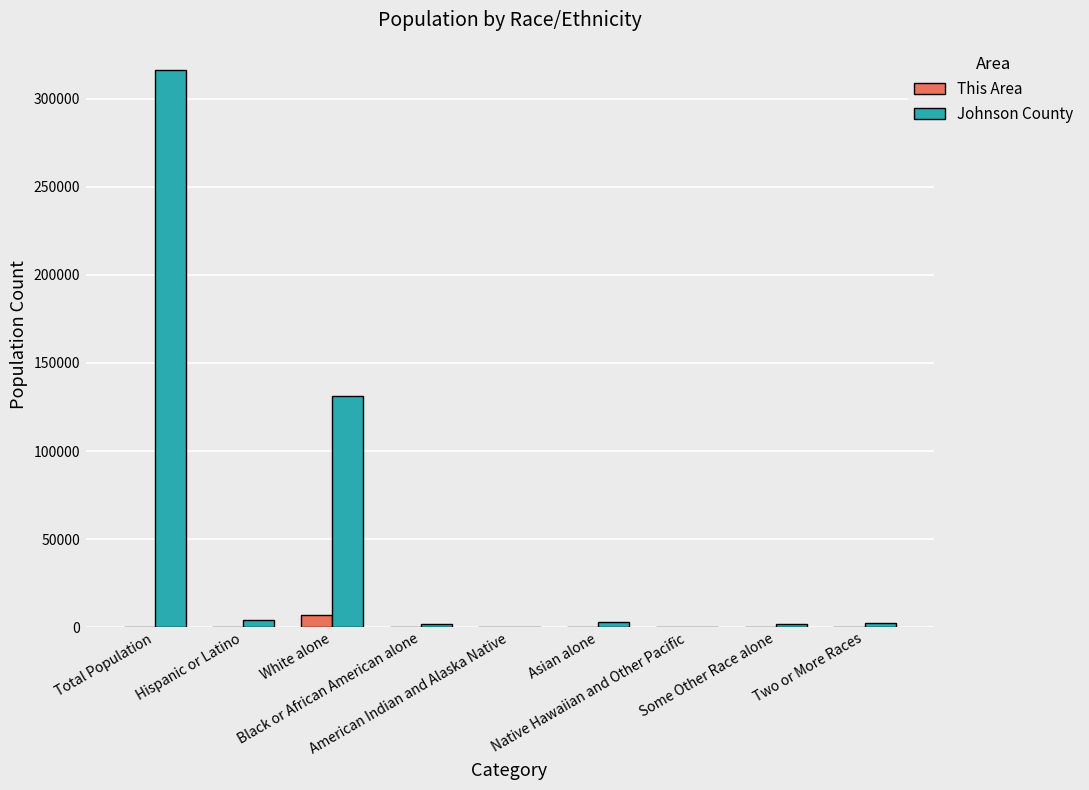

Are the bars horizontal?

No